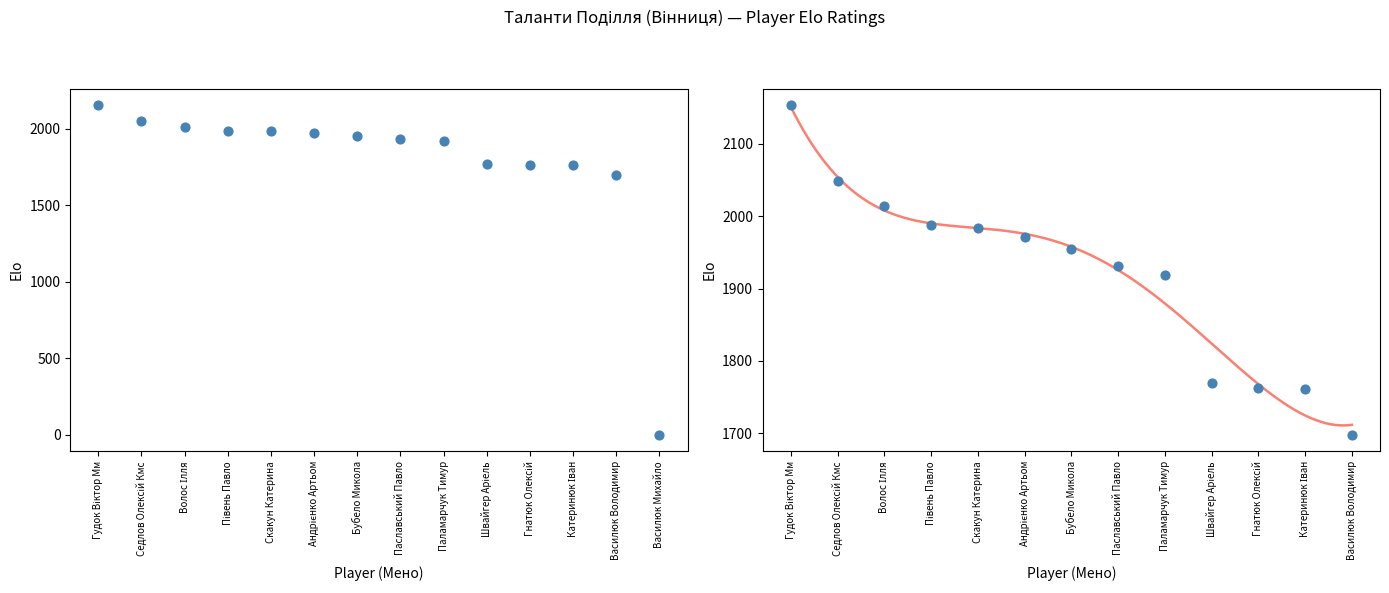

What is the change in value from Андрієнко Артьом to Василюк Михайло?

-1971